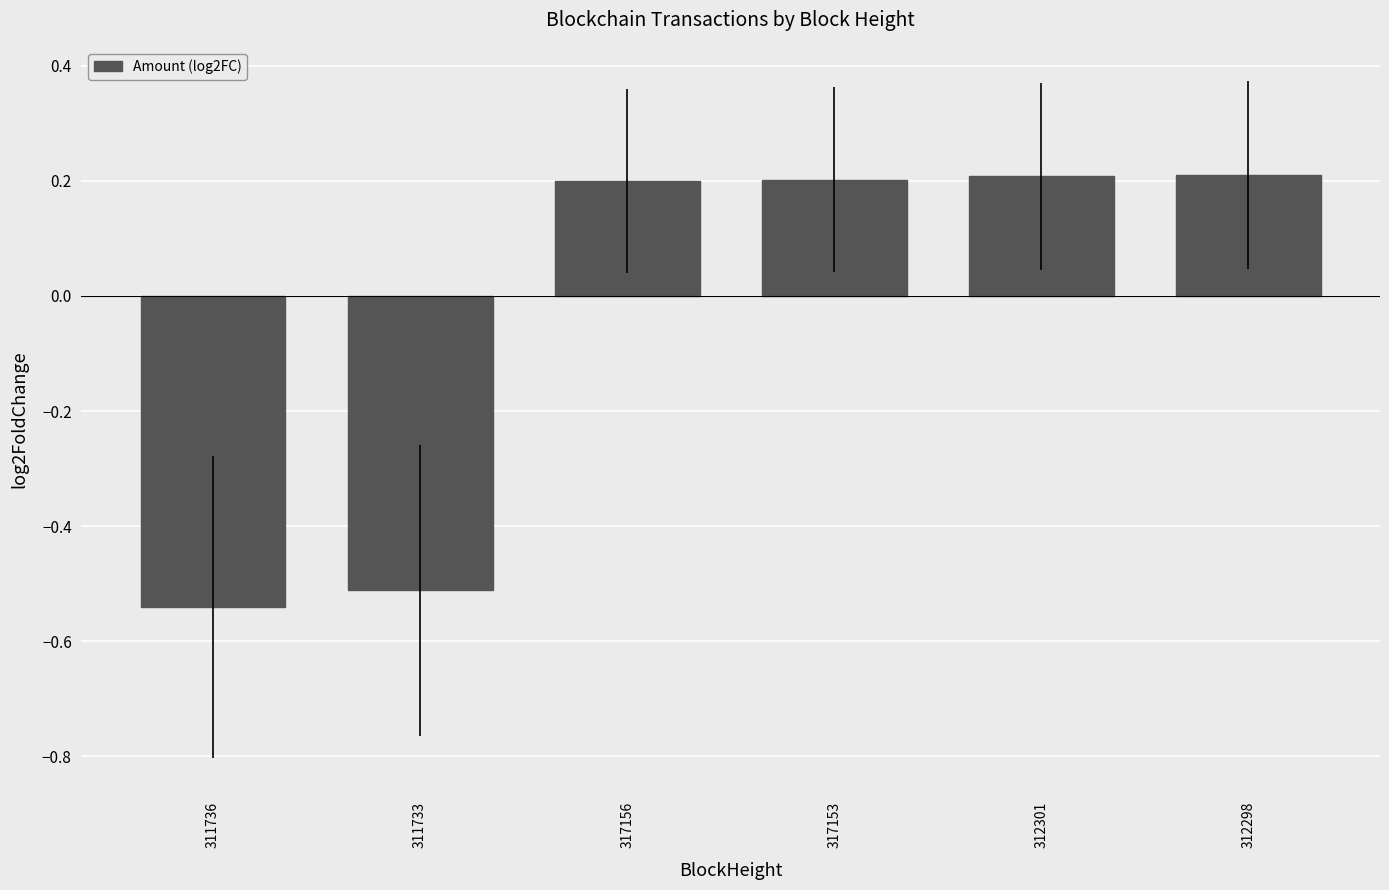

The value at 317153 is 0.2. True or false?

True